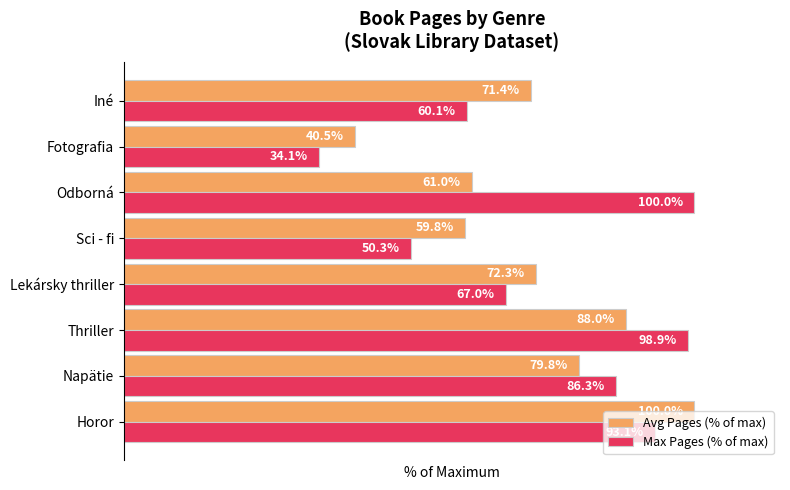

At which label is Max Pages (% of max) closest to 67?

Lekársky thriller